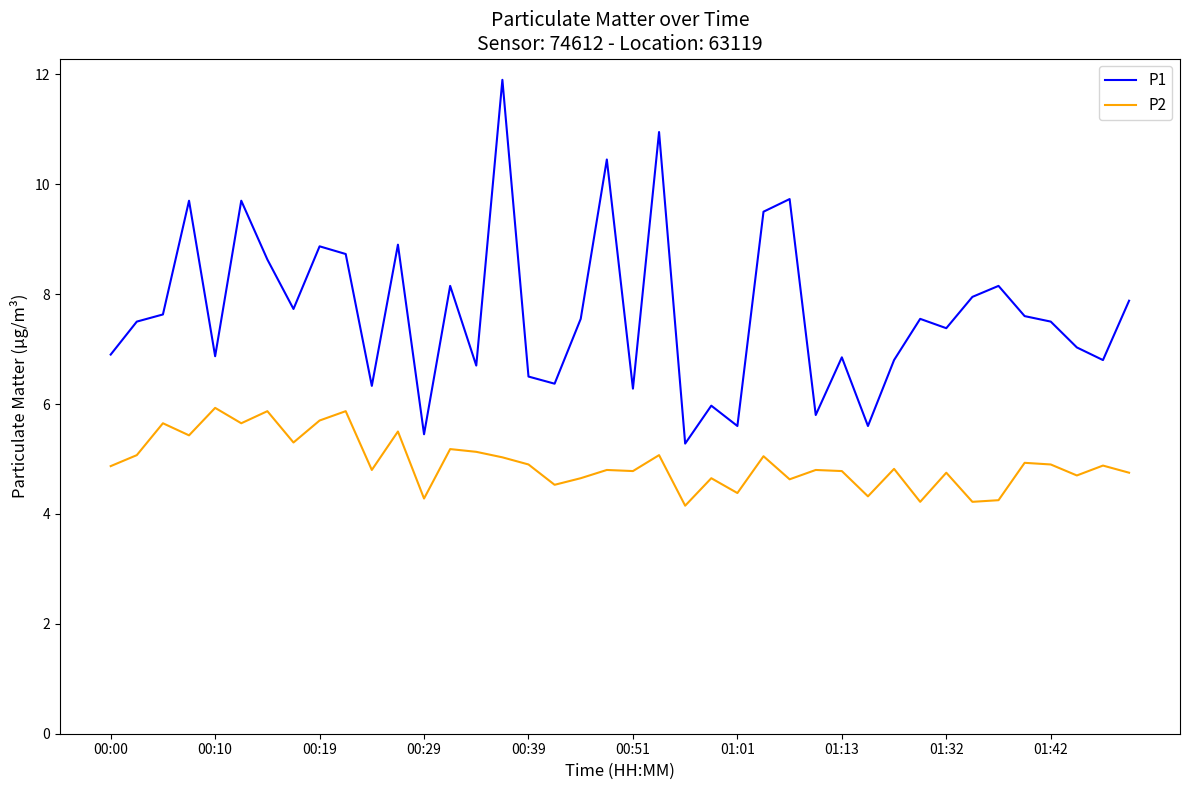

True or false: P1 and P2 cross at least once.

False